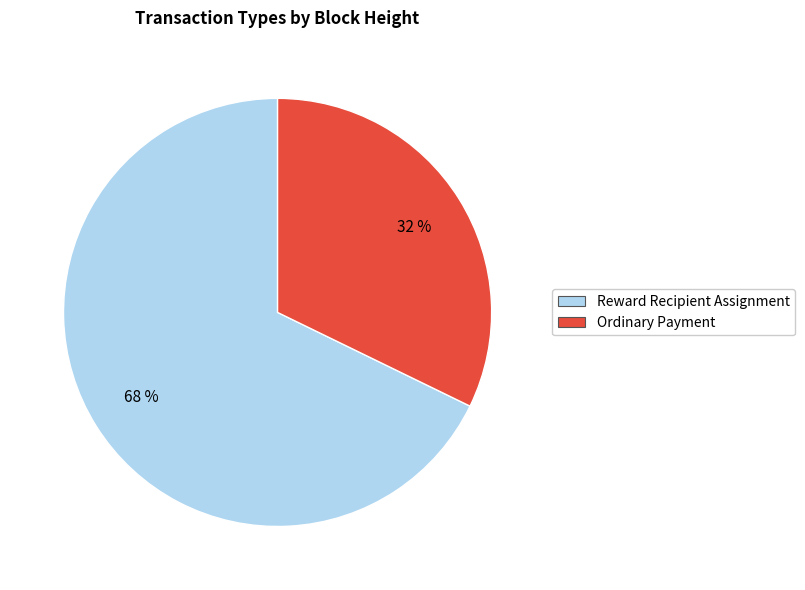

Rank the categories by value from highest to lowest.

Reward Recipient Assignment, Ordinary Payment